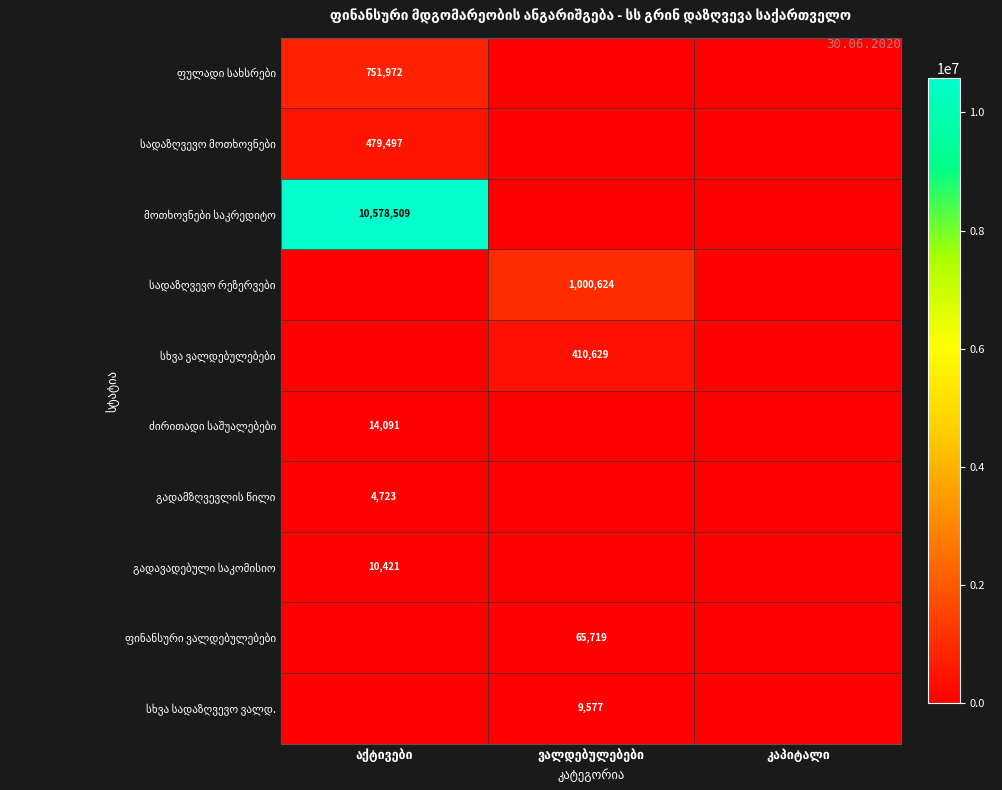

How many categories are shown in the chart?

3